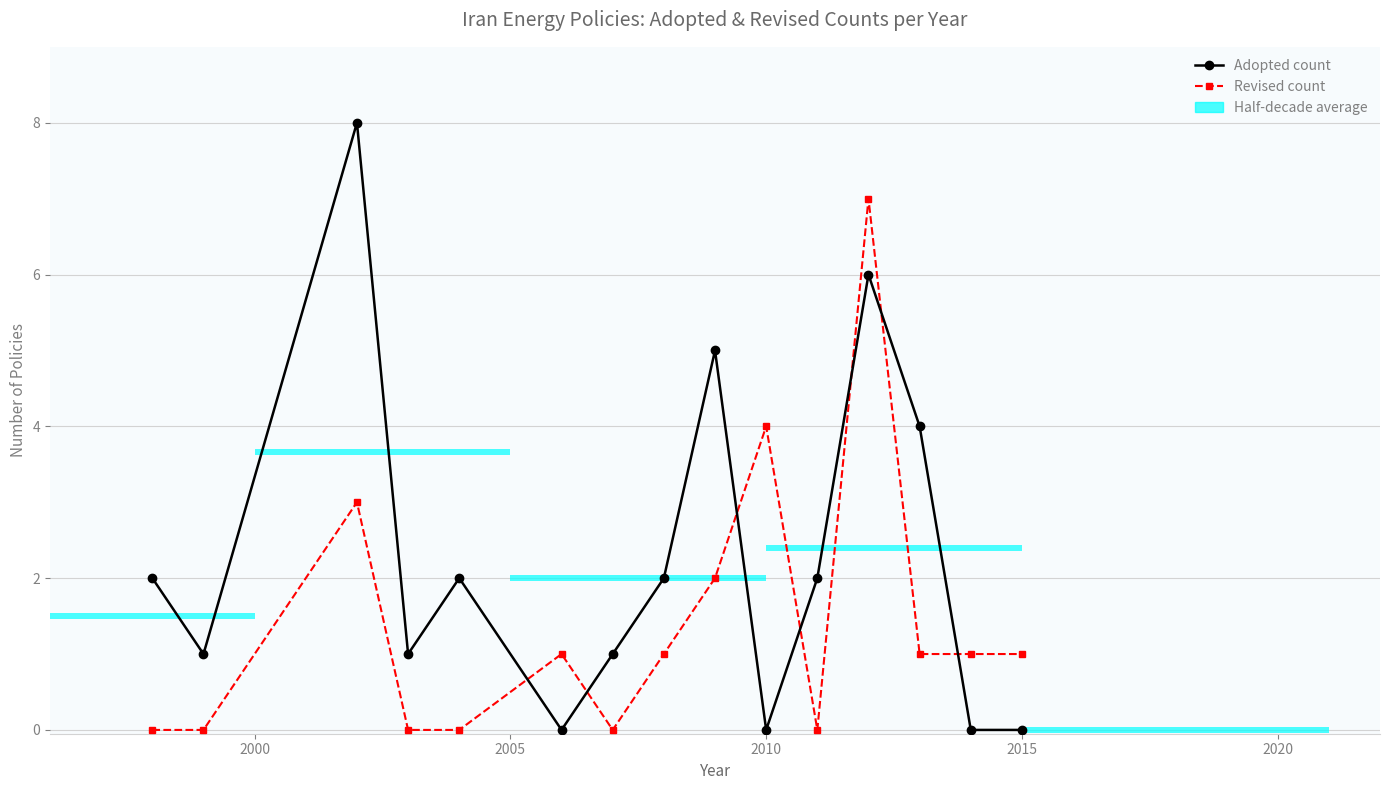

Rank the series by their average value, from highest to lowest.

Adopted count, Revised count